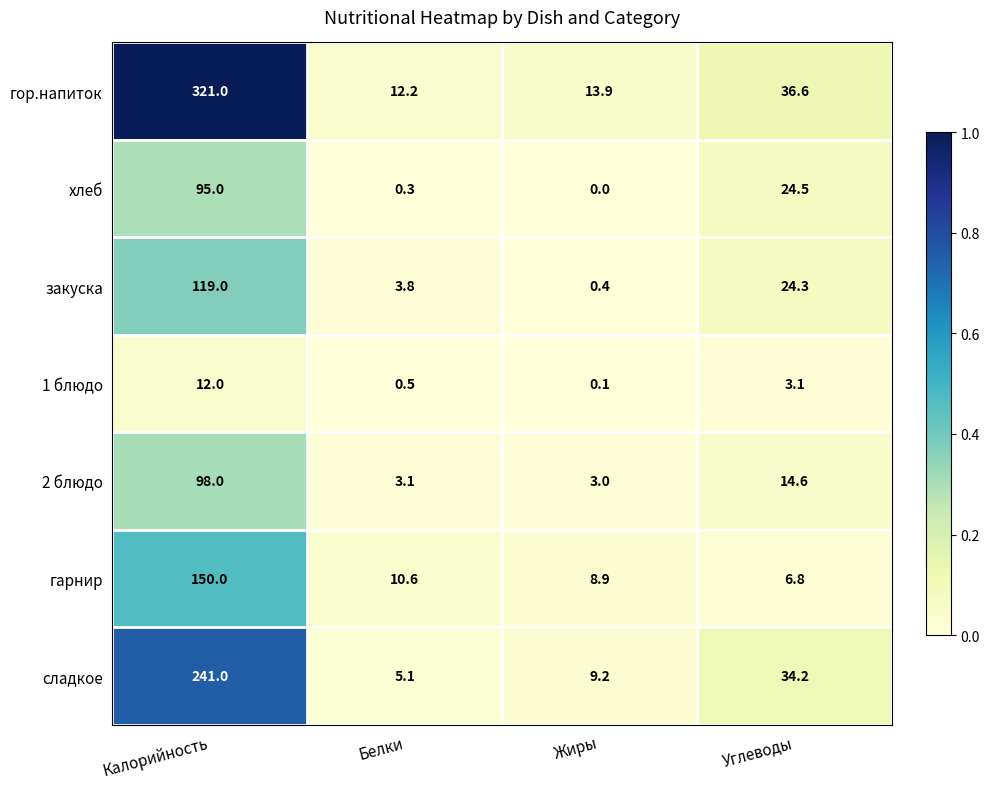

At how many categories does at least one series exceed 0?

4